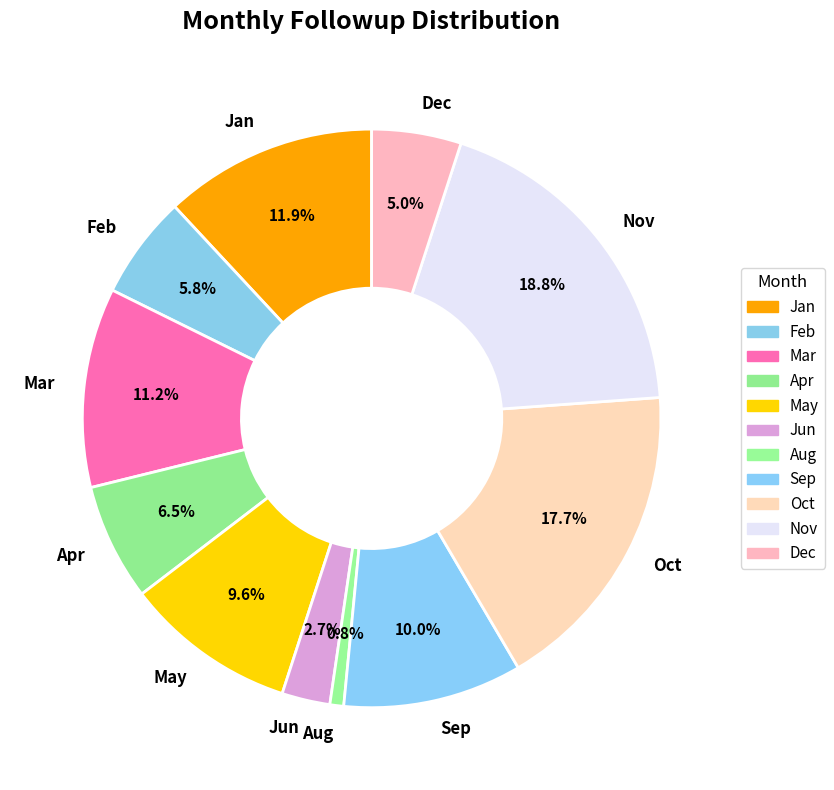

Which slice is the smallest?

Aug